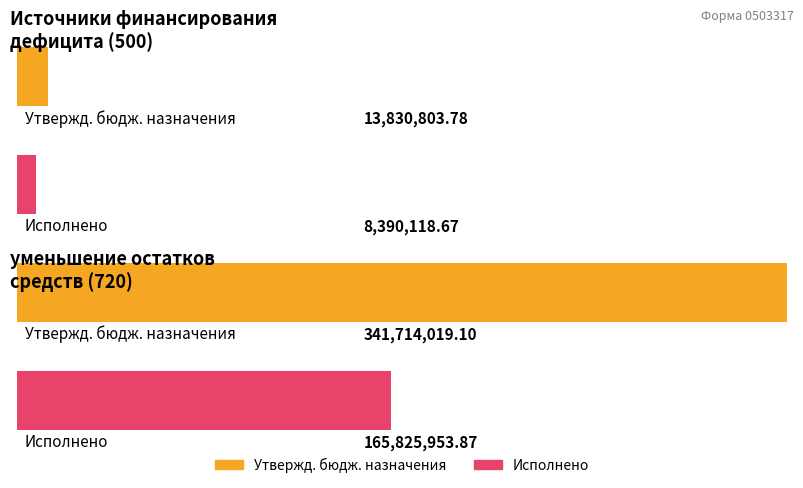

Which category has the lowest value across all series?

Источники финансирования (500)